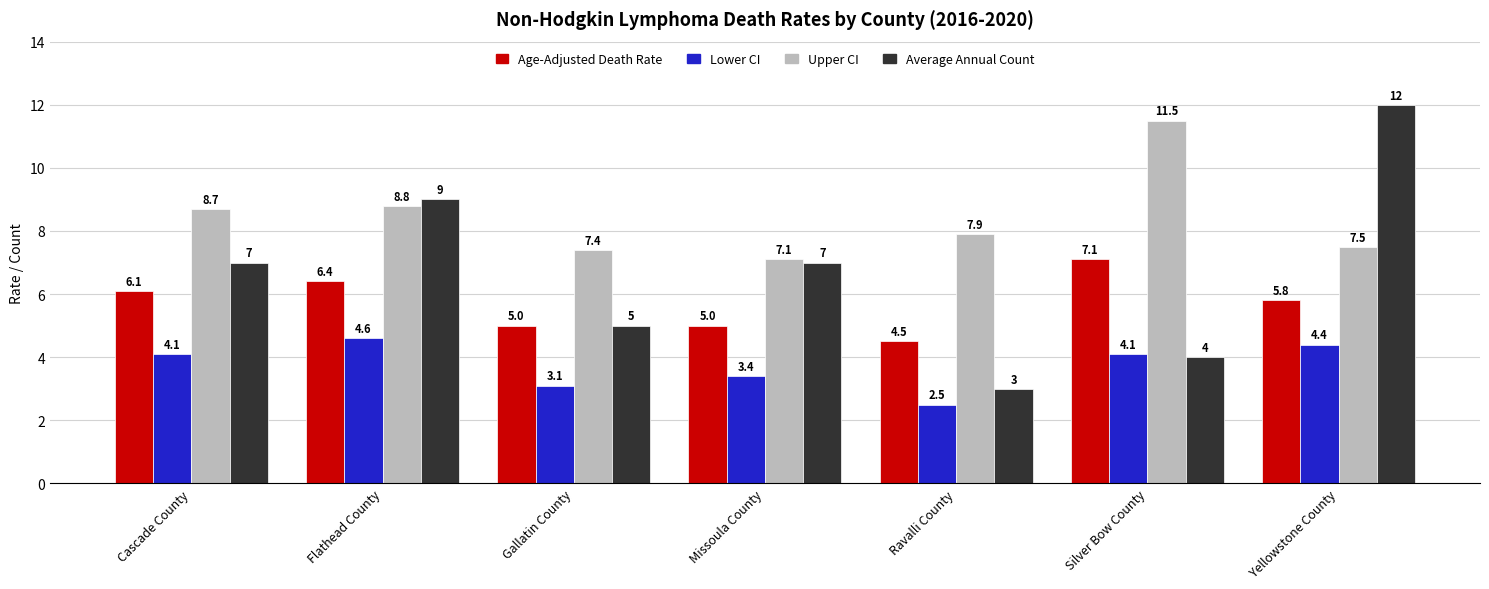

What position from the right is Silver Bow County?

2